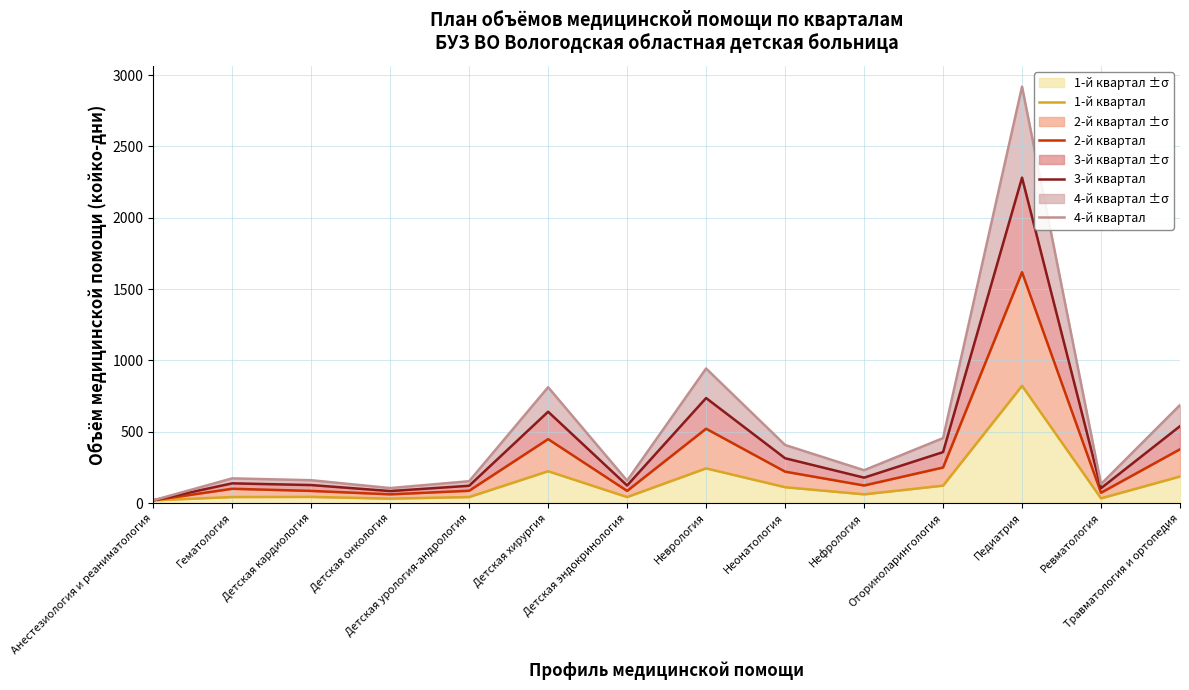

What are all the series names shown in the legend?

1-й квартал, 2-й квартал, 3-й квартал, 4-й квартал